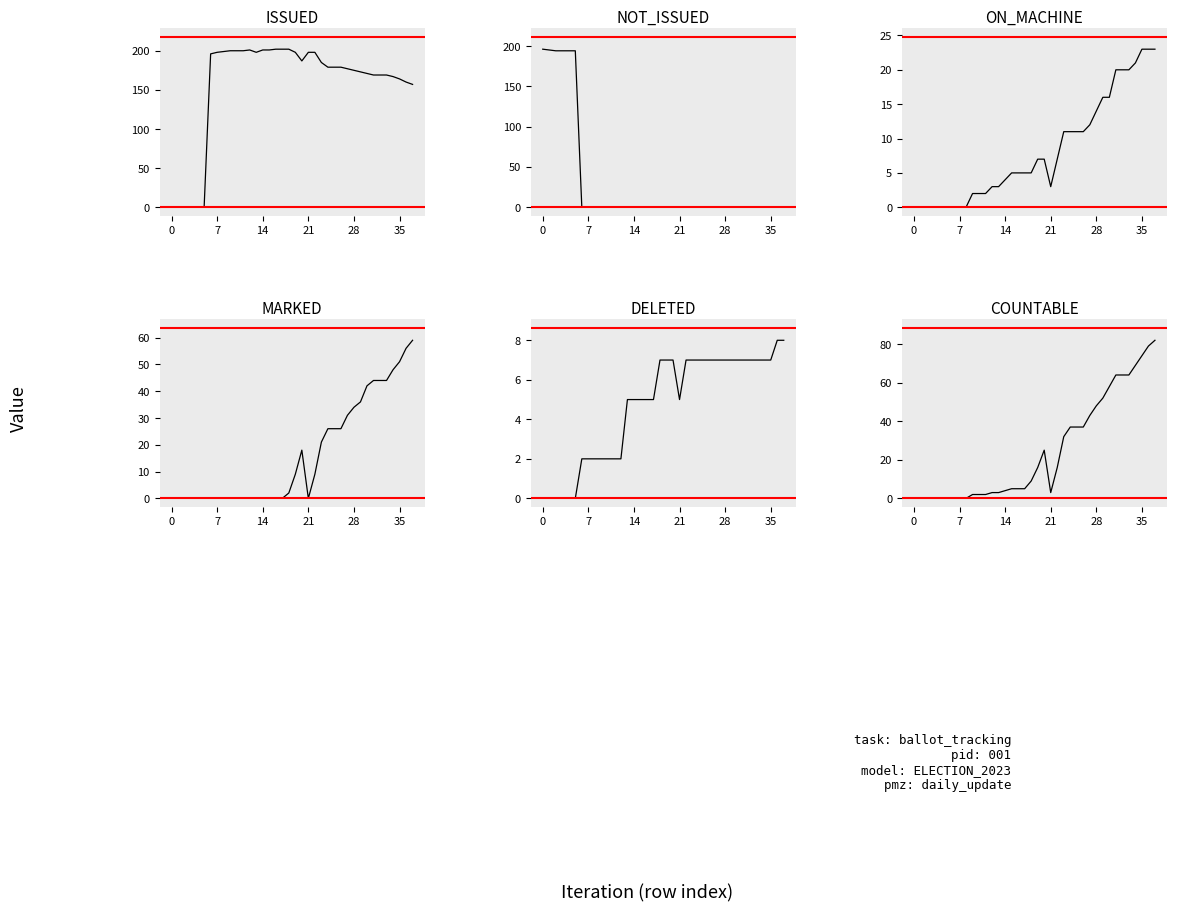

Between 21 and 26, which is larger?

21